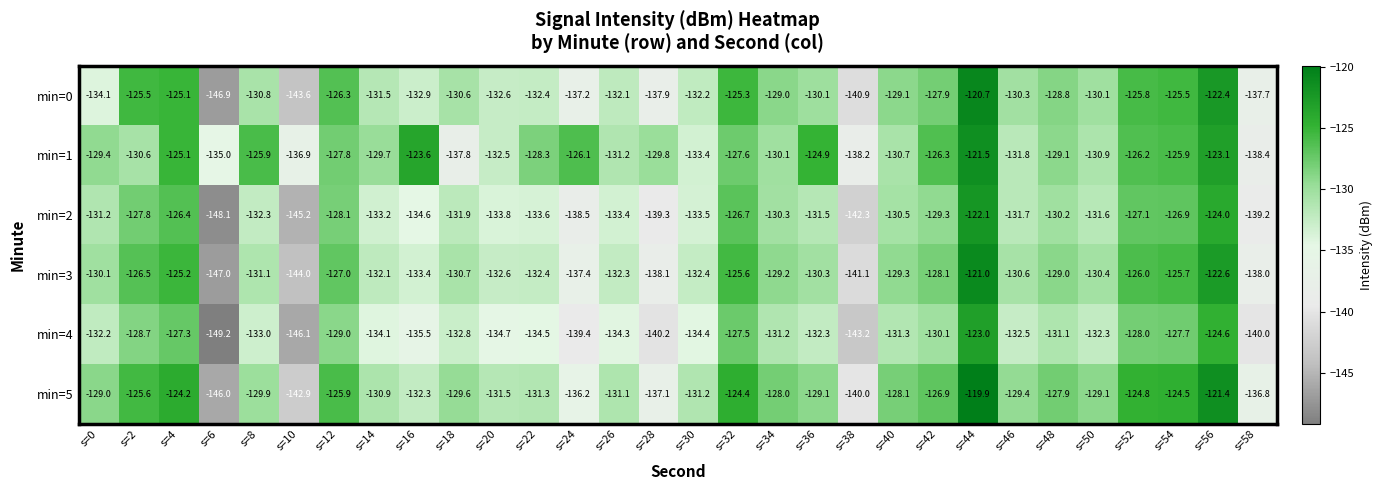

What is the highest value of the min=5 series?

-119.9